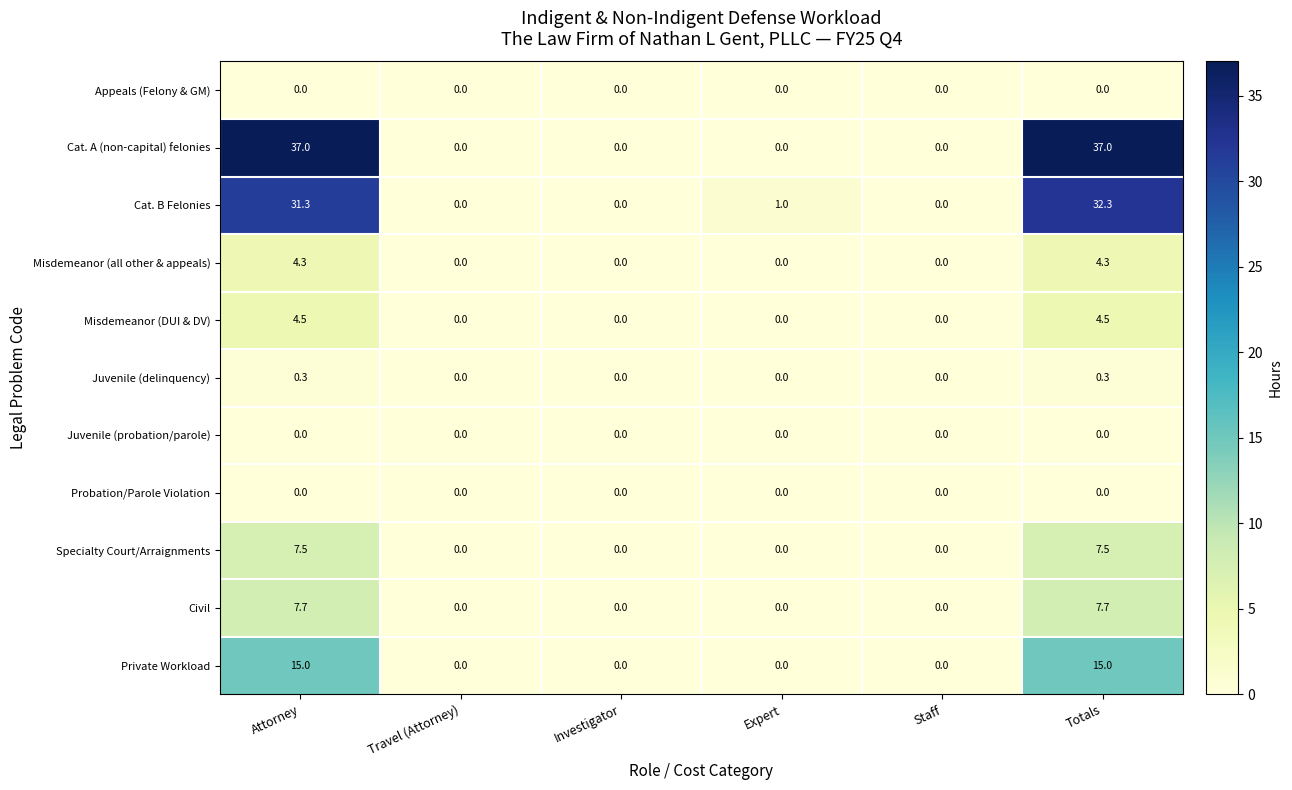

What is the sum of the Civil values at Attorney and Staff?

7.7